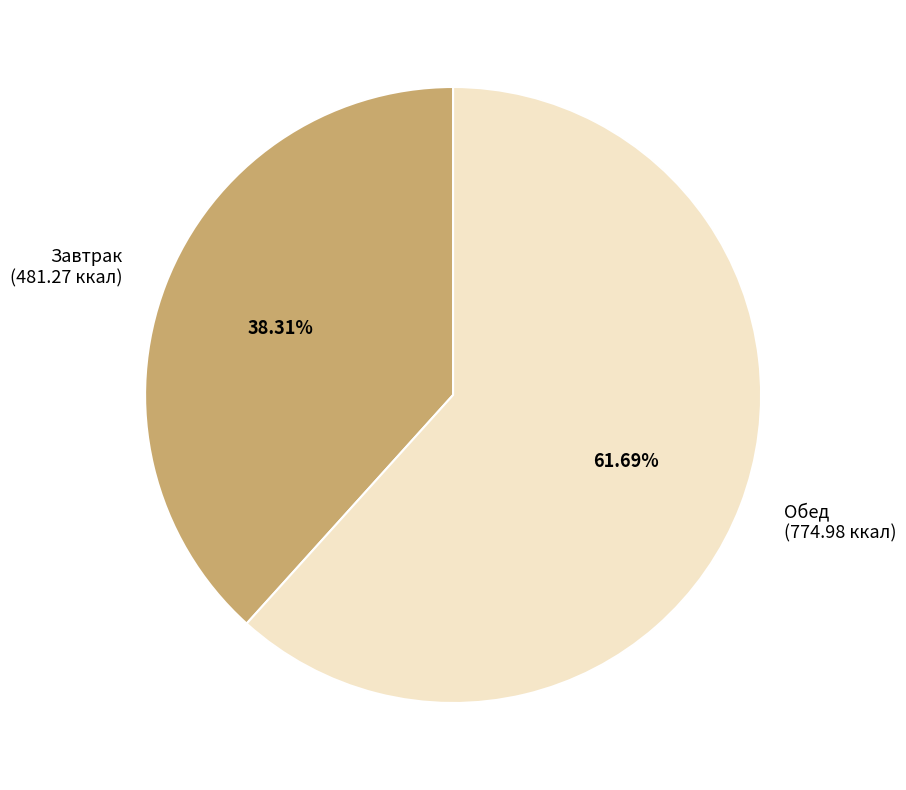

Rank the categories by value from highest to lowest.

Обед, Завтрак